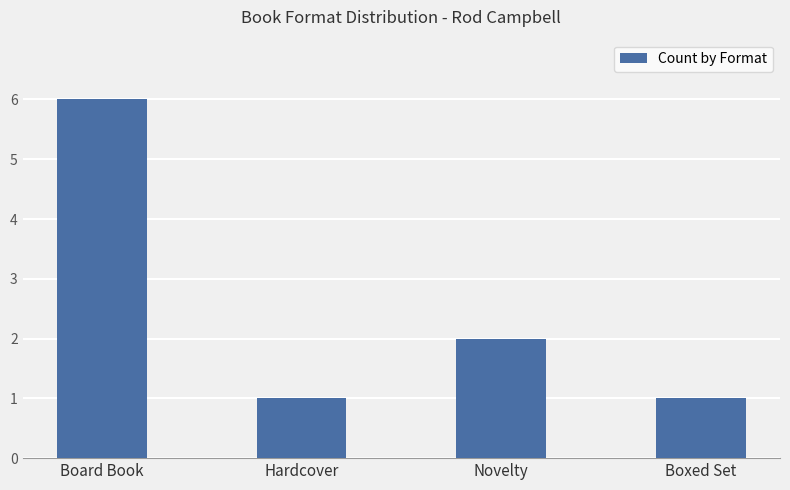

What is the sum of all values?

10